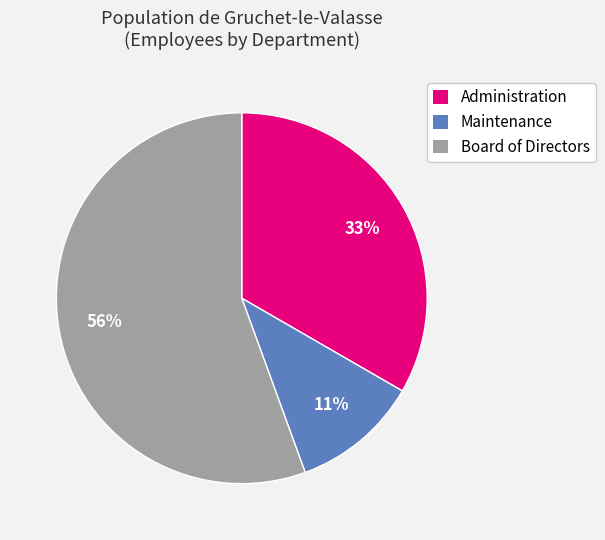

True or false: Administration accounts for 28% of the total.

False